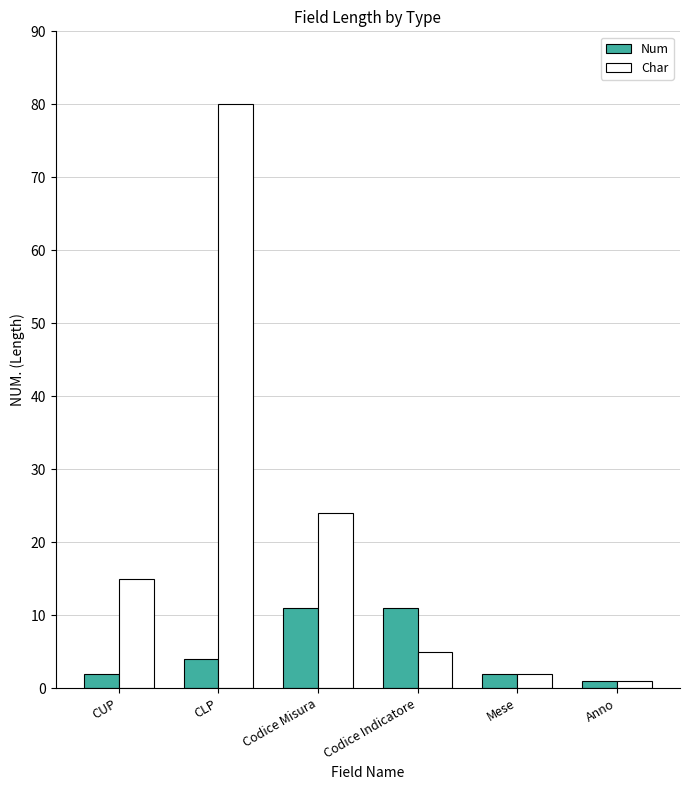

Read the Char value at Codice Indicatore, to the nearest 5.

5